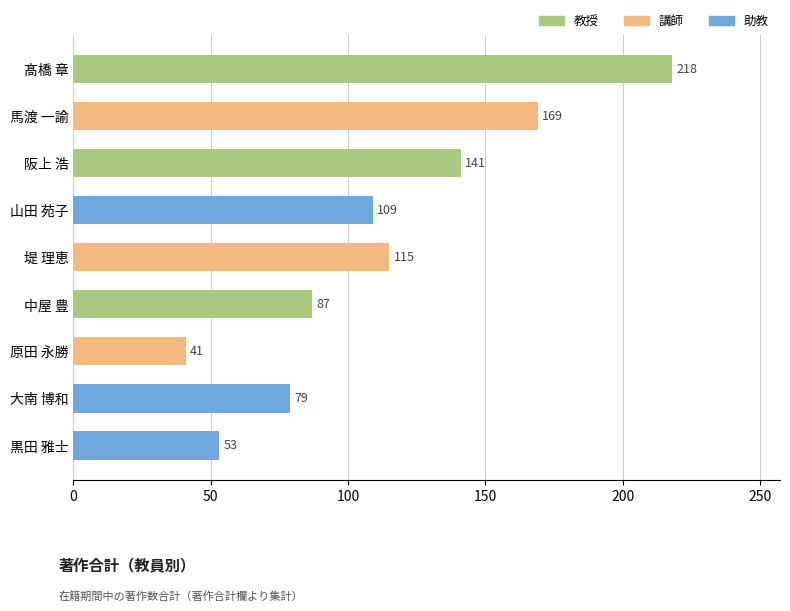

What is the average value?

112